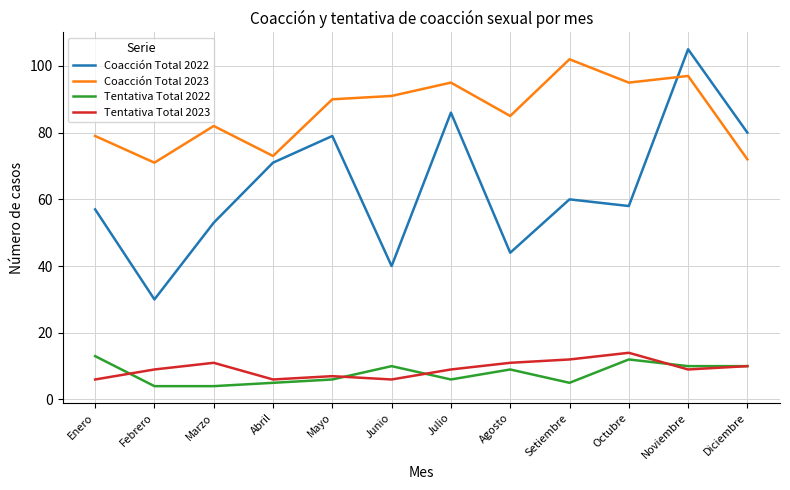

Which series changed the most between Julio and Agosto?

Coacción Total 2022